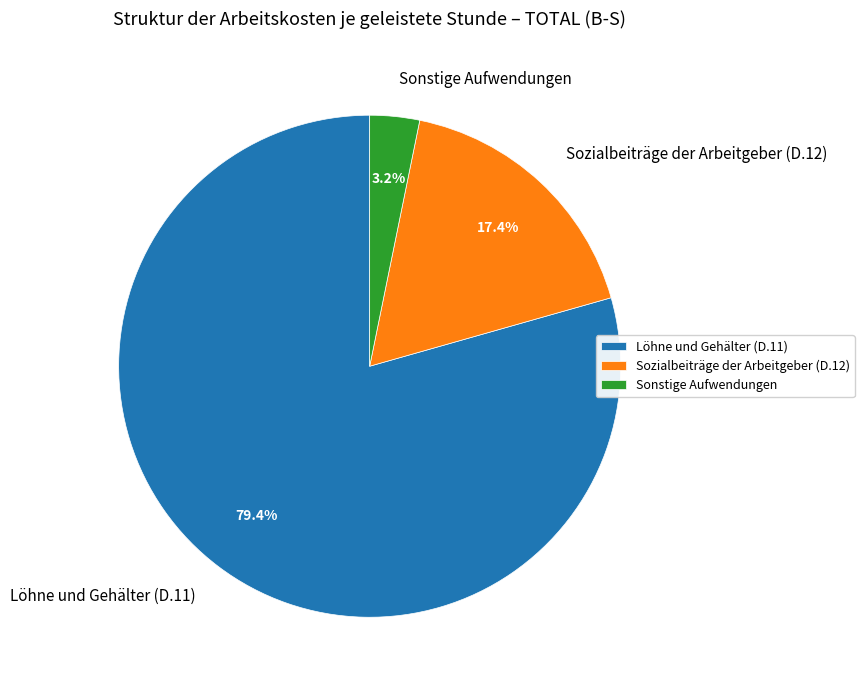

What is the total percentage of Sozialbeiträge der Arbeitgeber (D.12) and Löhne und Gehälter (D.11)?

96.8%